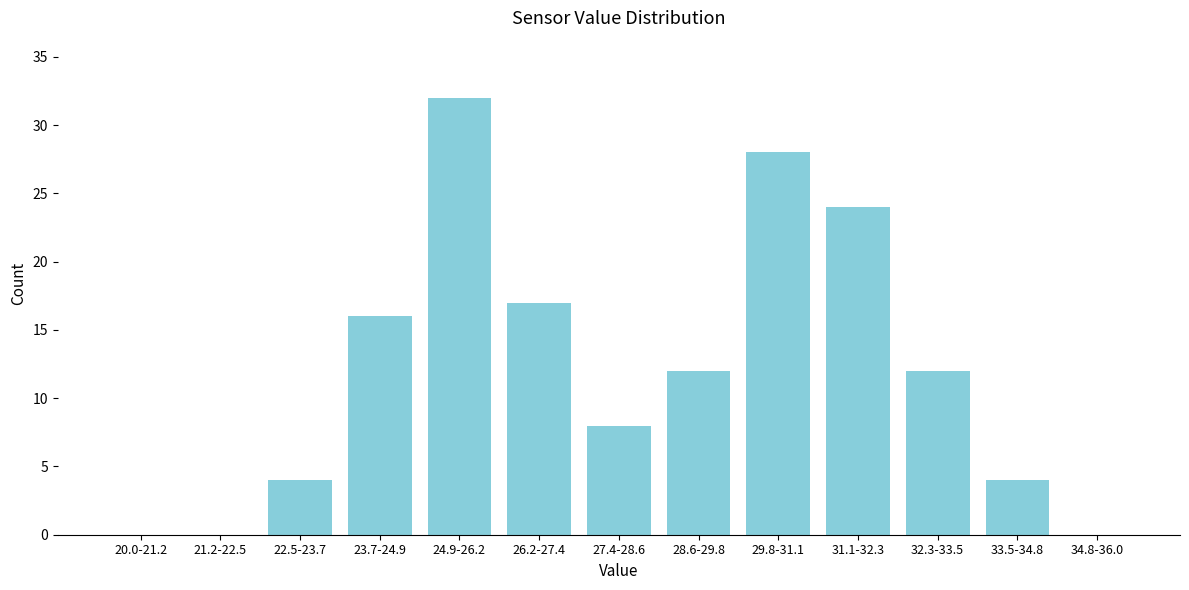

Reading right to left, extract all data points from this chart.

34.8-36.0=0	33.5-34.8=4	32.3-33.5=12	31.1-32.3=24	29.8-31.1=28	28.6-29.8=12	27.4-28.6=8	26.2-27.4=17	24.9-26.2=32	23.7-24.9=16	22.5-23.7=4	21.2-22.5=0	20.0-21.2=0